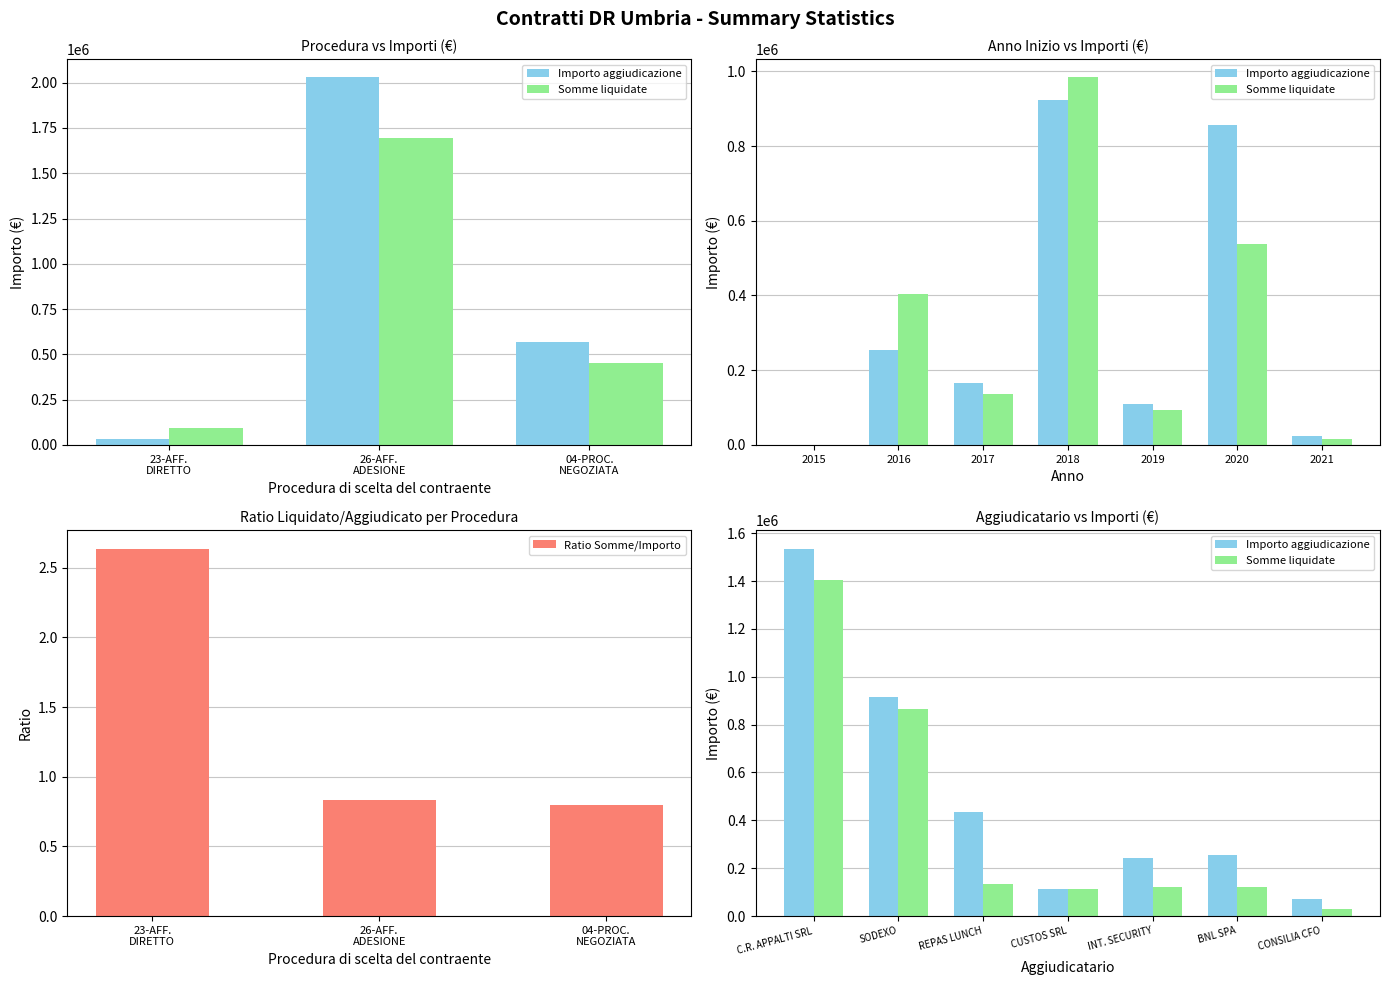

Where does the Somme liquidate series first go above 11662?

1